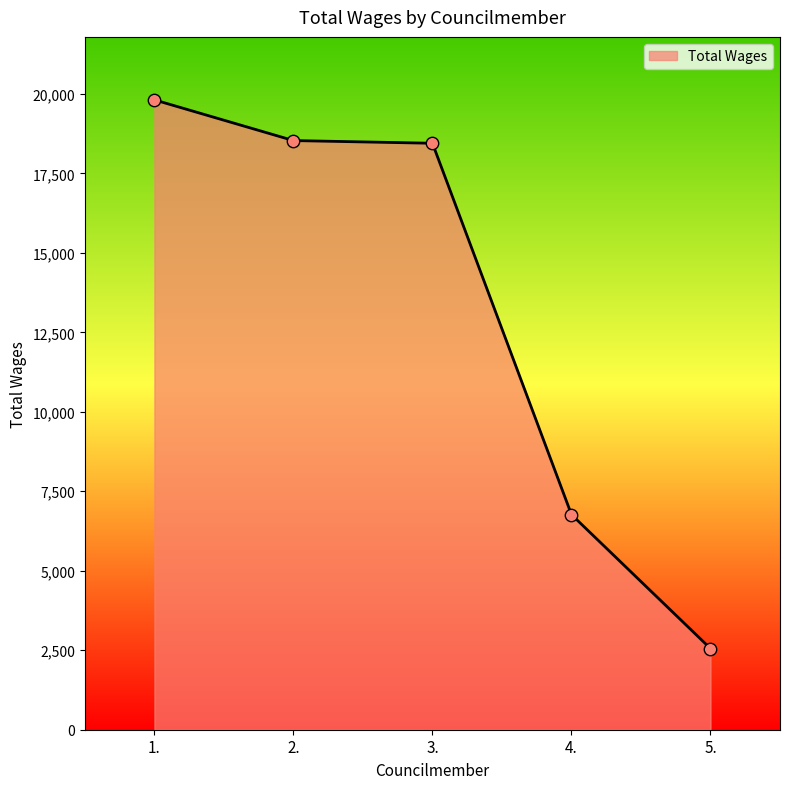

Between 3. and 5., which is larger?

3.